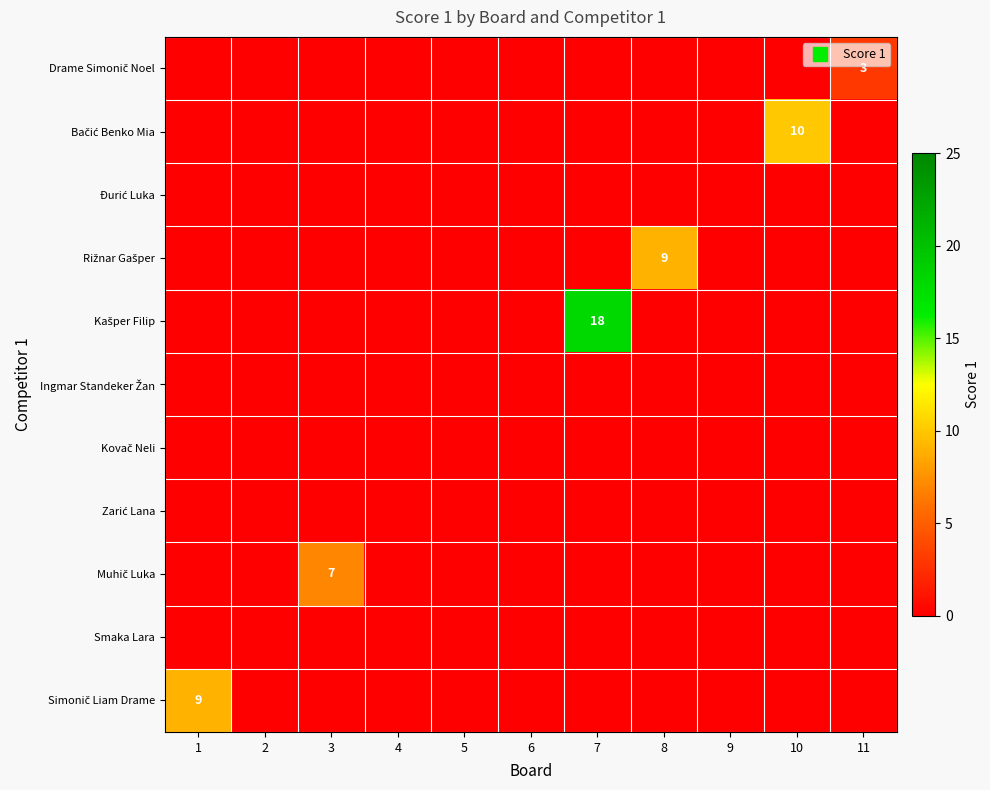

True or false: Ingmar Standeker Žan has a value of 0 at 11.

True